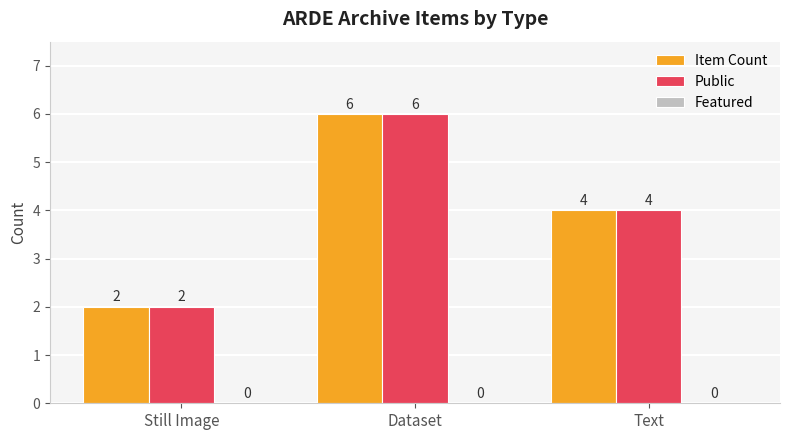

What position from the right is Still Image?

3